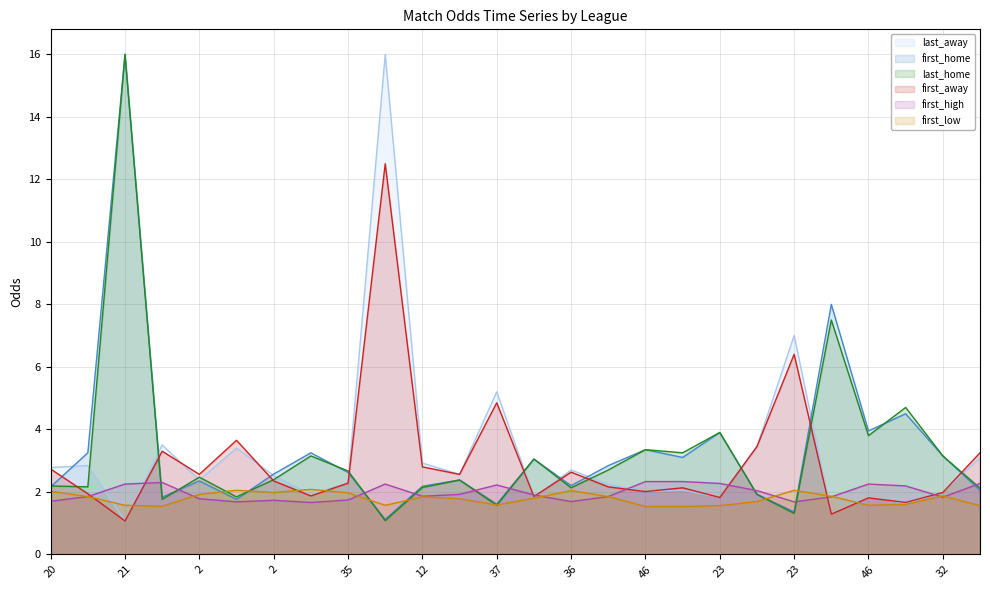

Where does the last_away series first go above 2?

20